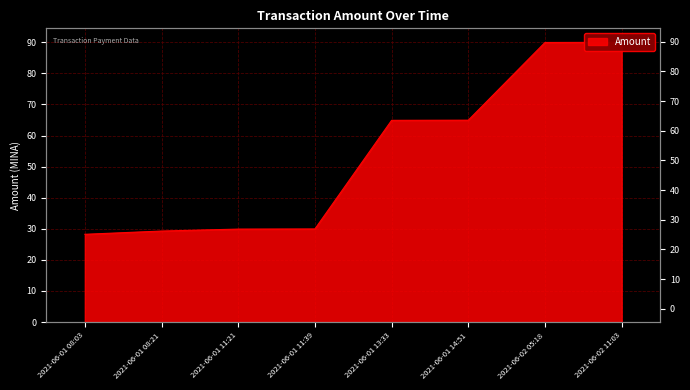

What is the change in value from 2021-06-01 08:03 to 2021-06-01 11:39?

+1.7